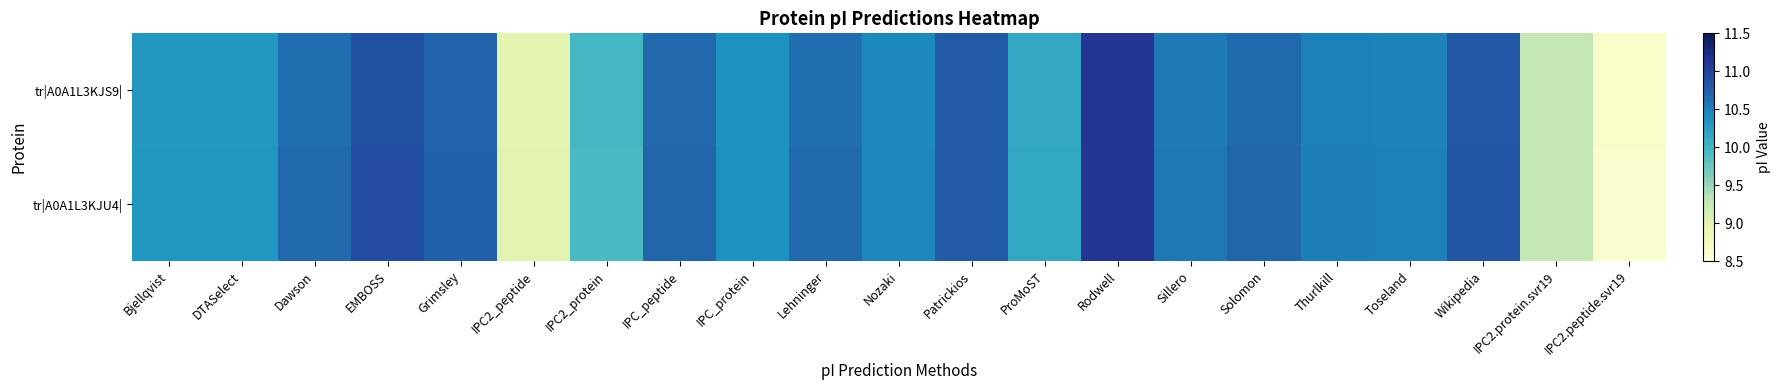

At how many categories does at least one series exceed 10?

17